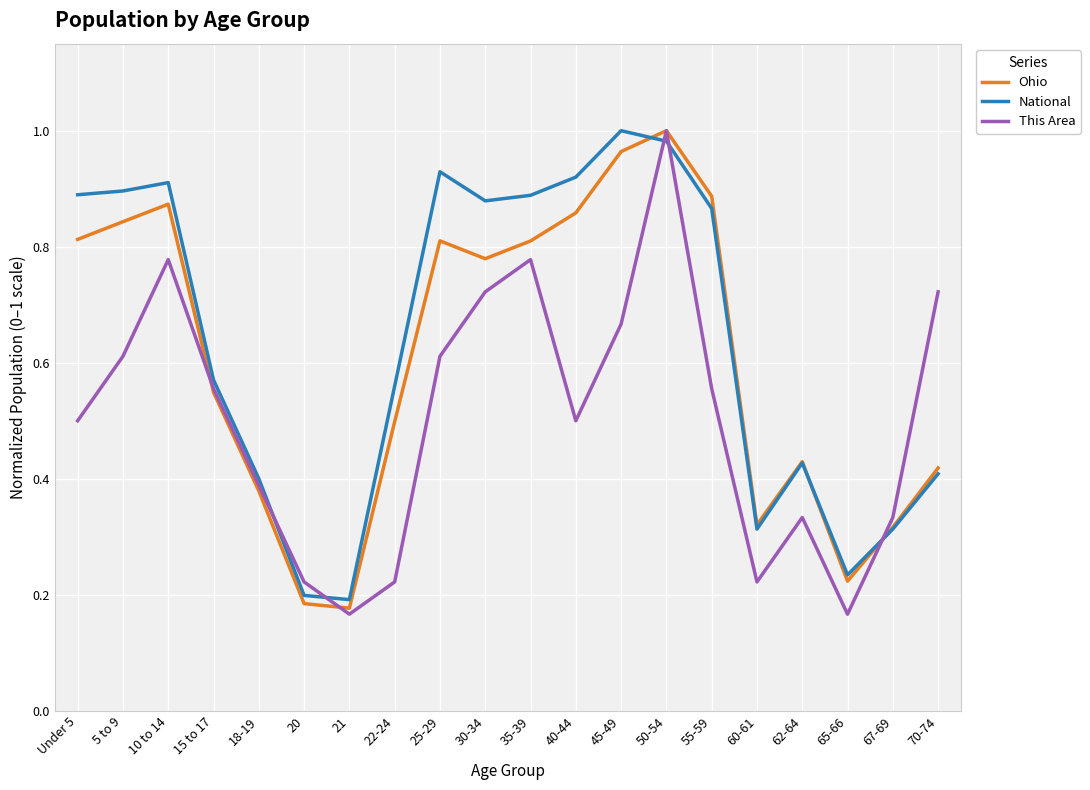

Rank the series by their average value, from highest to lowest.

National, Ohio, This Area